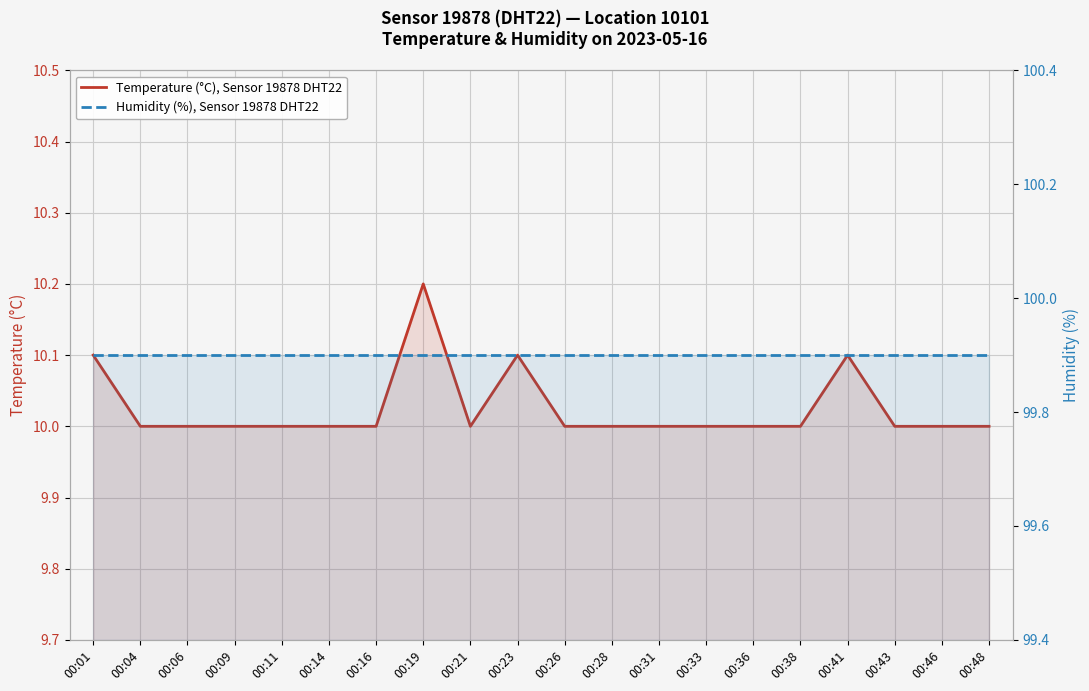

What is the value of the Temperature (°C), Sensor 19878 DHT22 point at the 16th from the left?

10.0